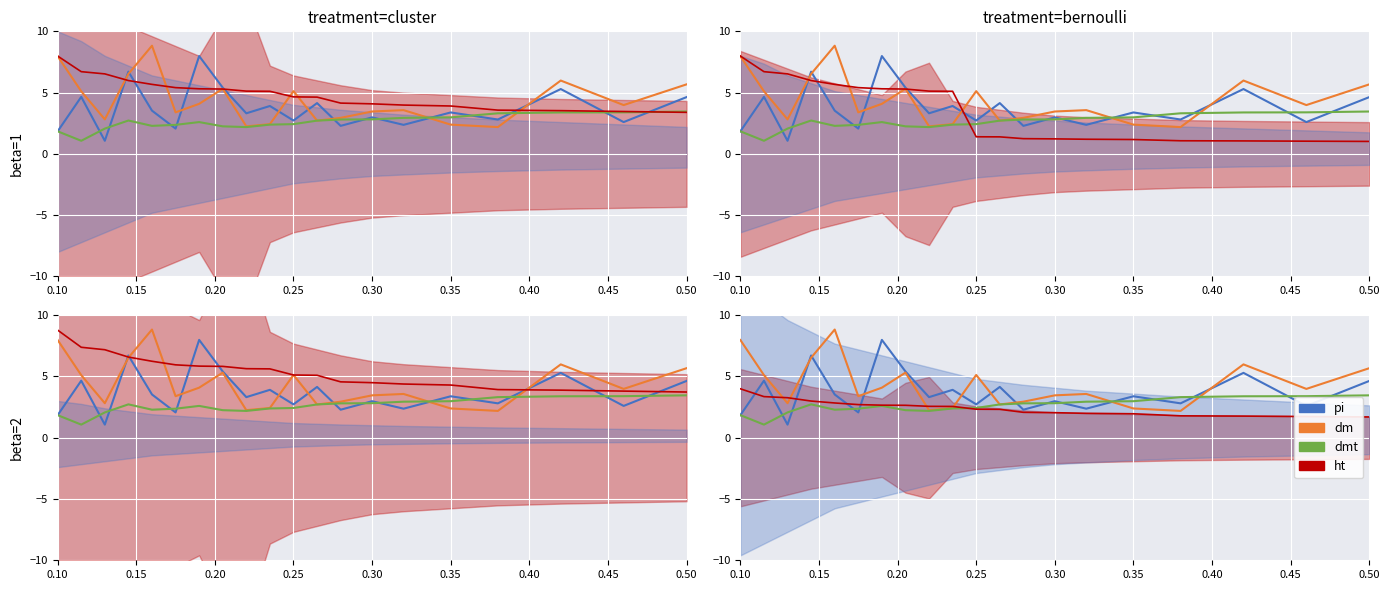

True or false: dmt has a value of 1.8 at 12.

False